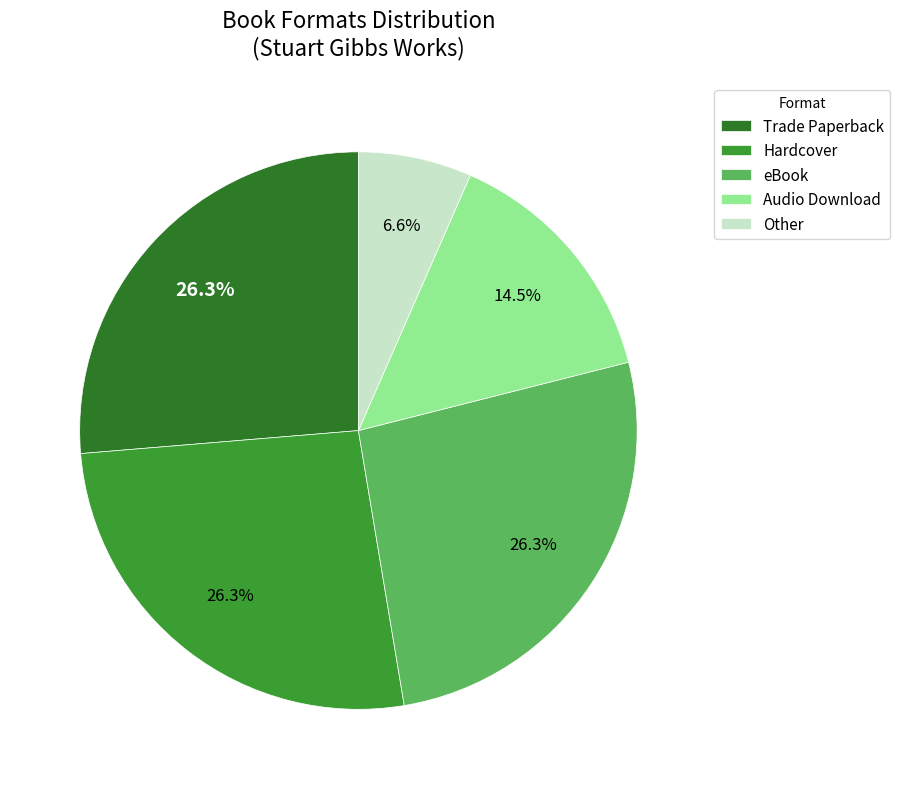

To the nearest percent, what is the difference between the Trade Paperback and Other slice percentages?

20%